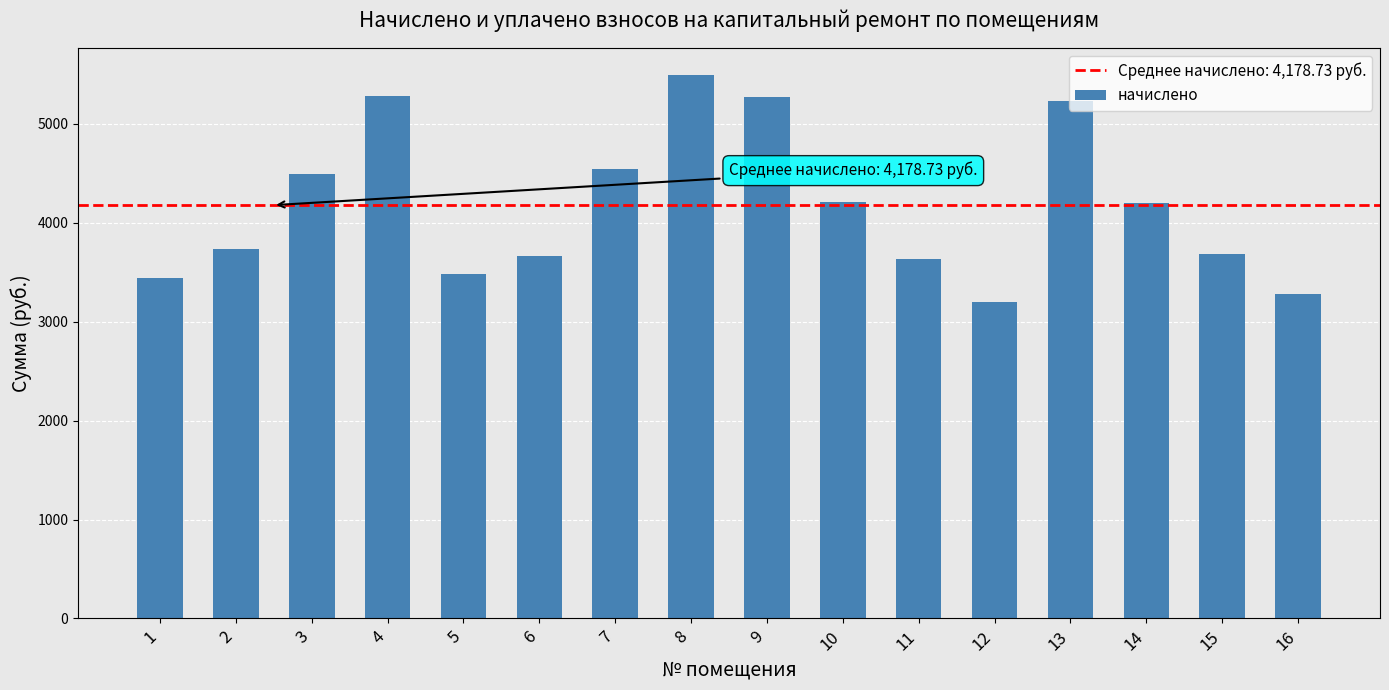

The chart shows a value of 5285.4 at 4. True or false?

True